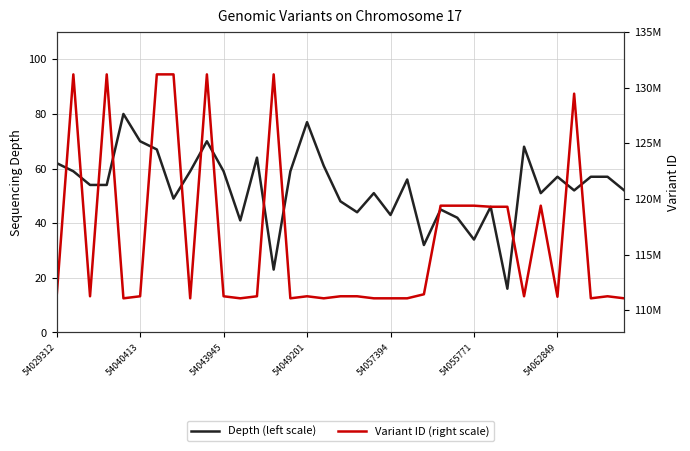

What value does the Variant ID (right scale) series have at 54062849?

111205142